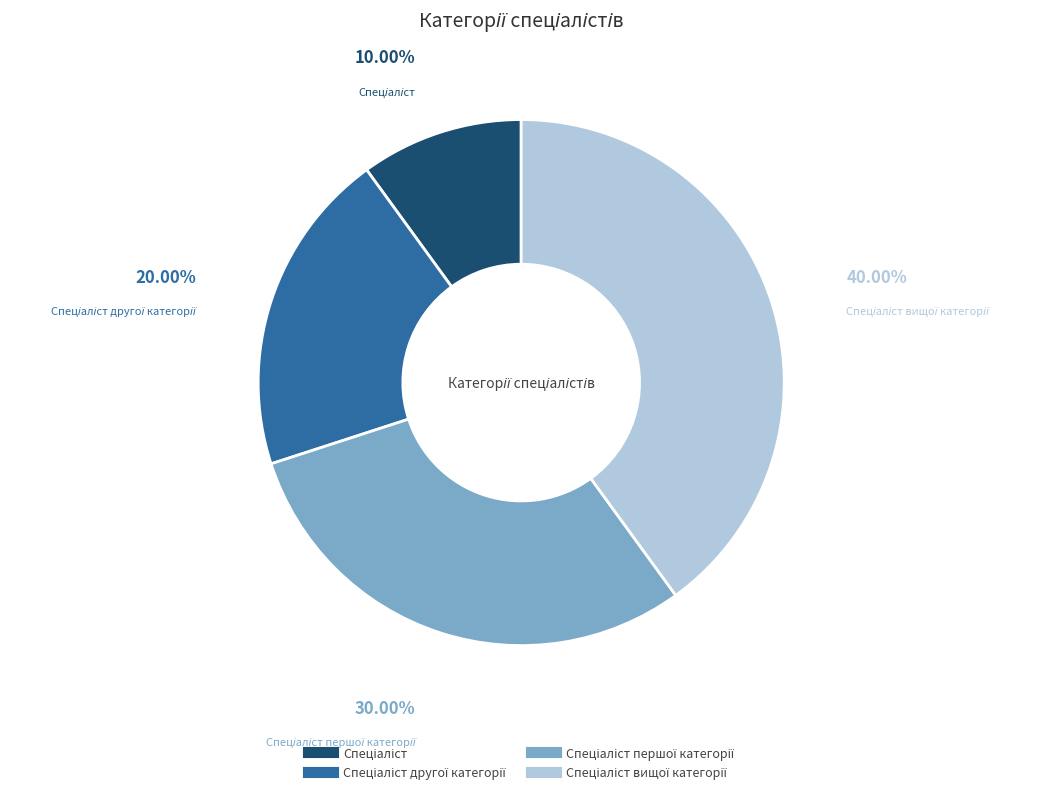

How many segments does this pie chart have?

4